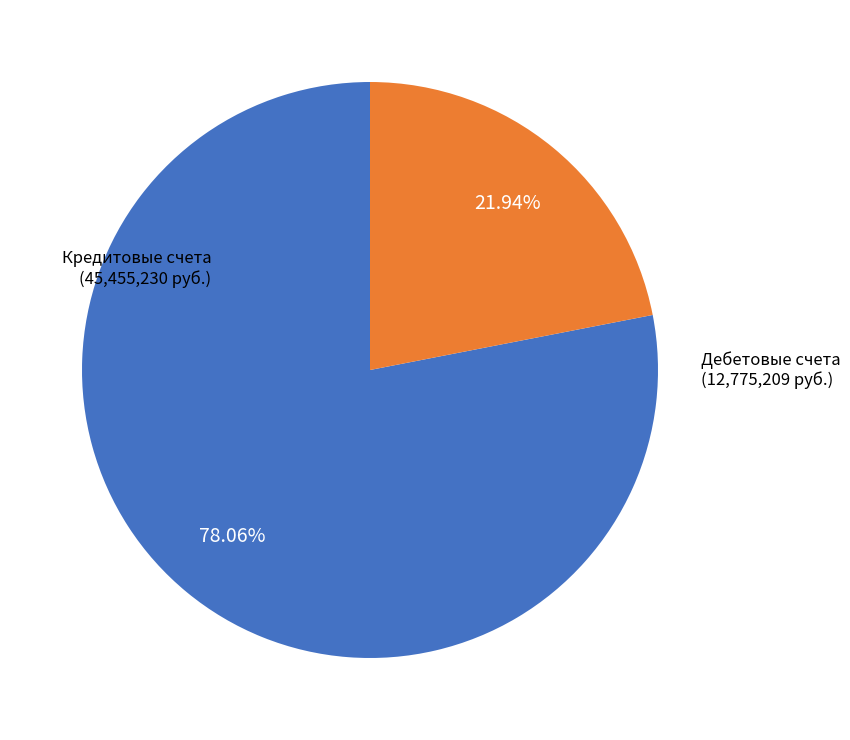

Which slice is the smallest?

Дебетовые счета